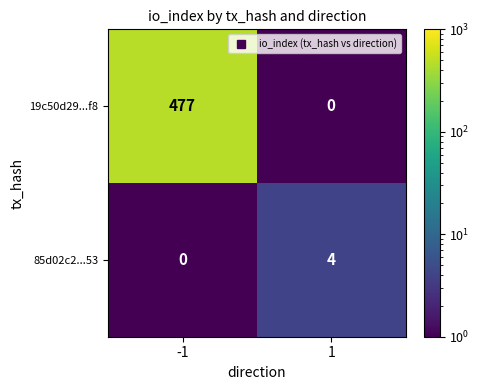

Rank the series by their average value, from highest to lowest.

19c50d29...f8, 85d02c2...53